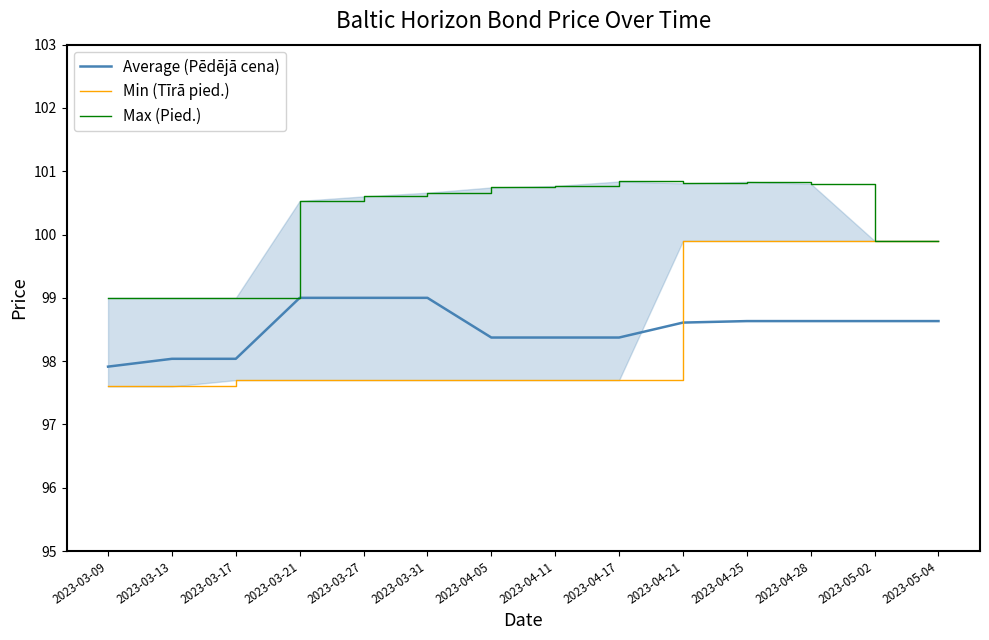

Which category has the lowest value across all series?

2023-03-09